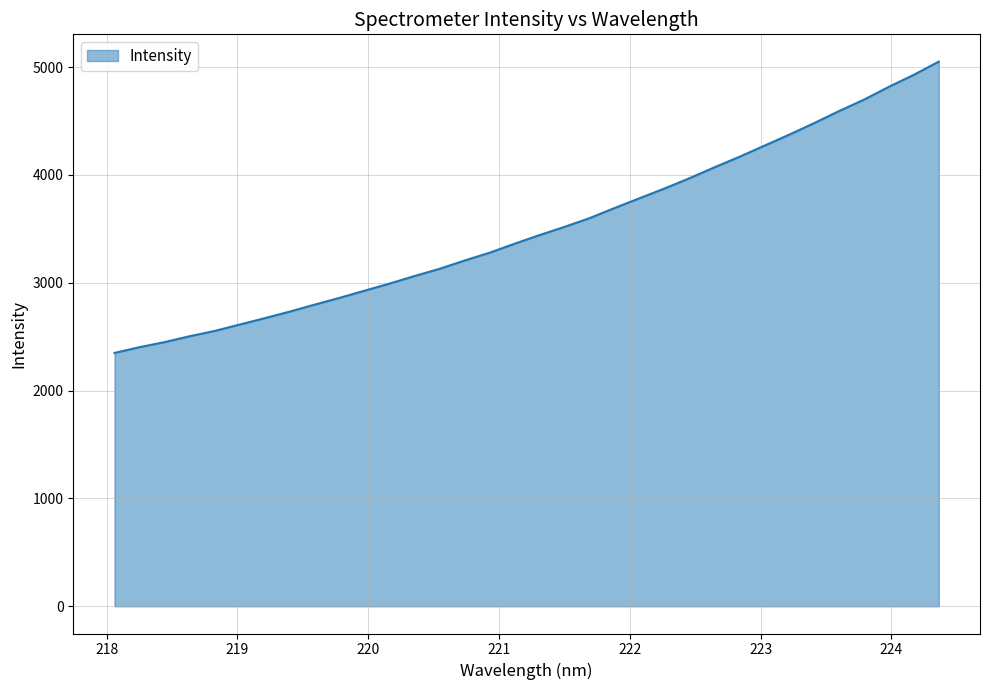

What is the greatest value displayed?

5051.2